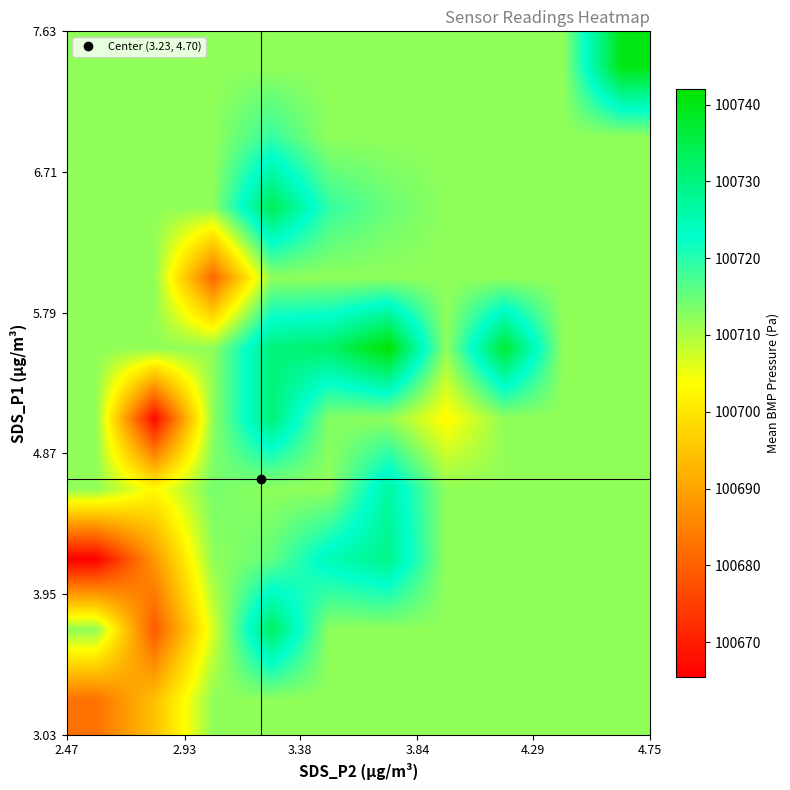

Count the number of categories in the chart.

10